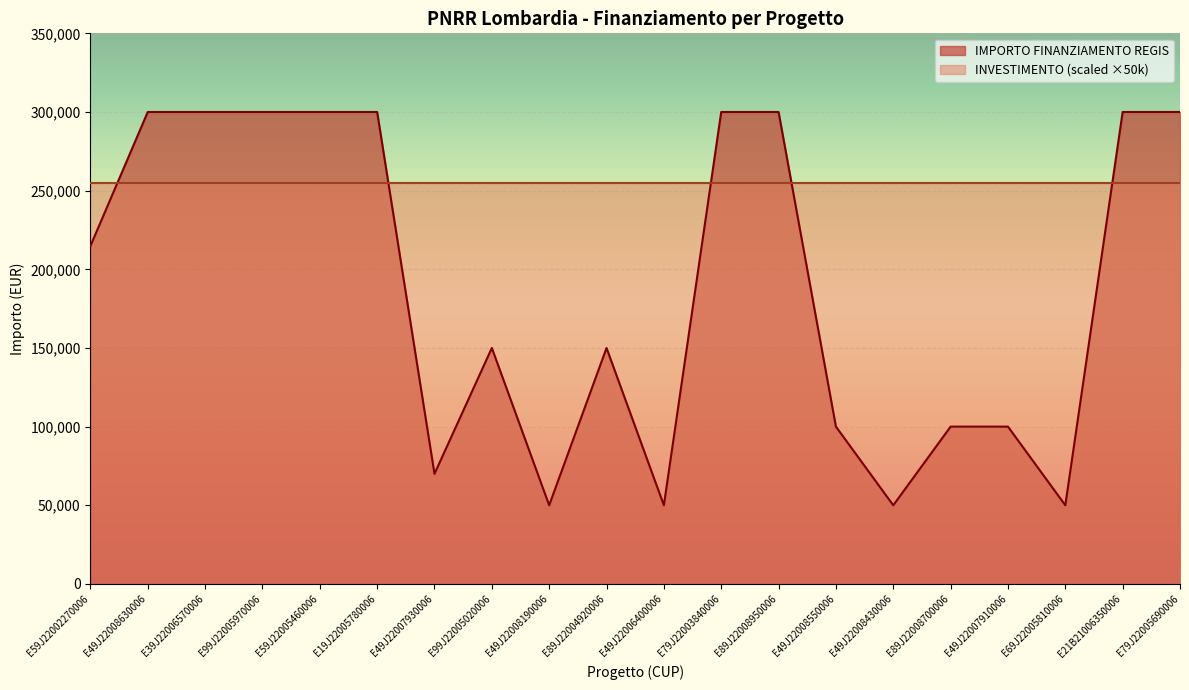

Which has a higher value, E21B21006350006 or E79J22003840006?

E21B21006350006